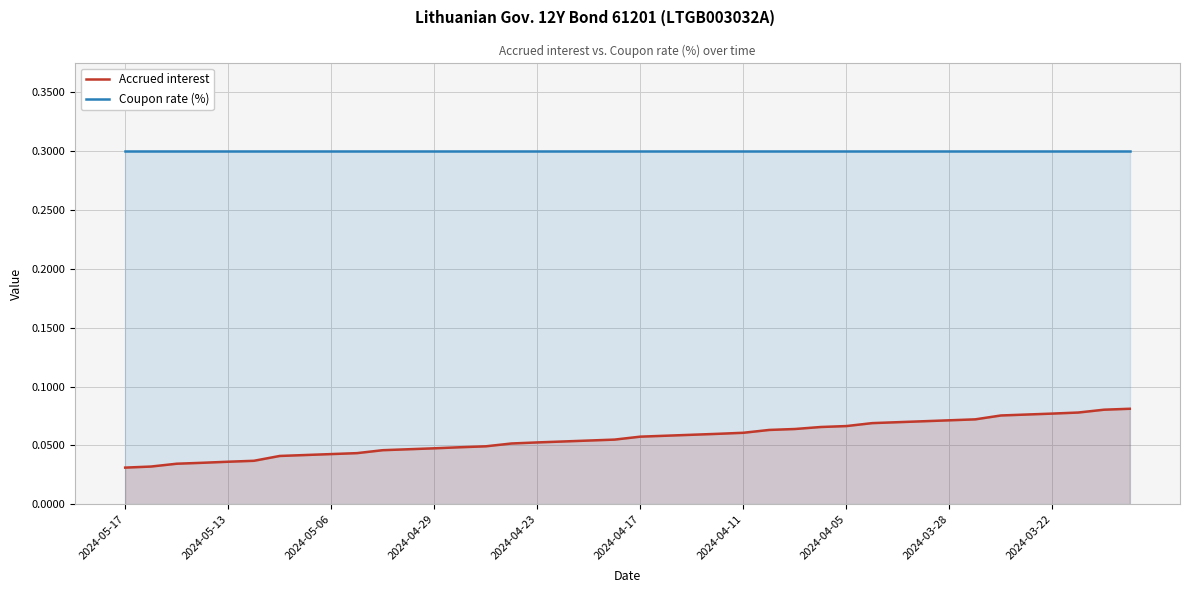

True or false: Coupon rate (%) and Accrued interest intersect in this chart.

False